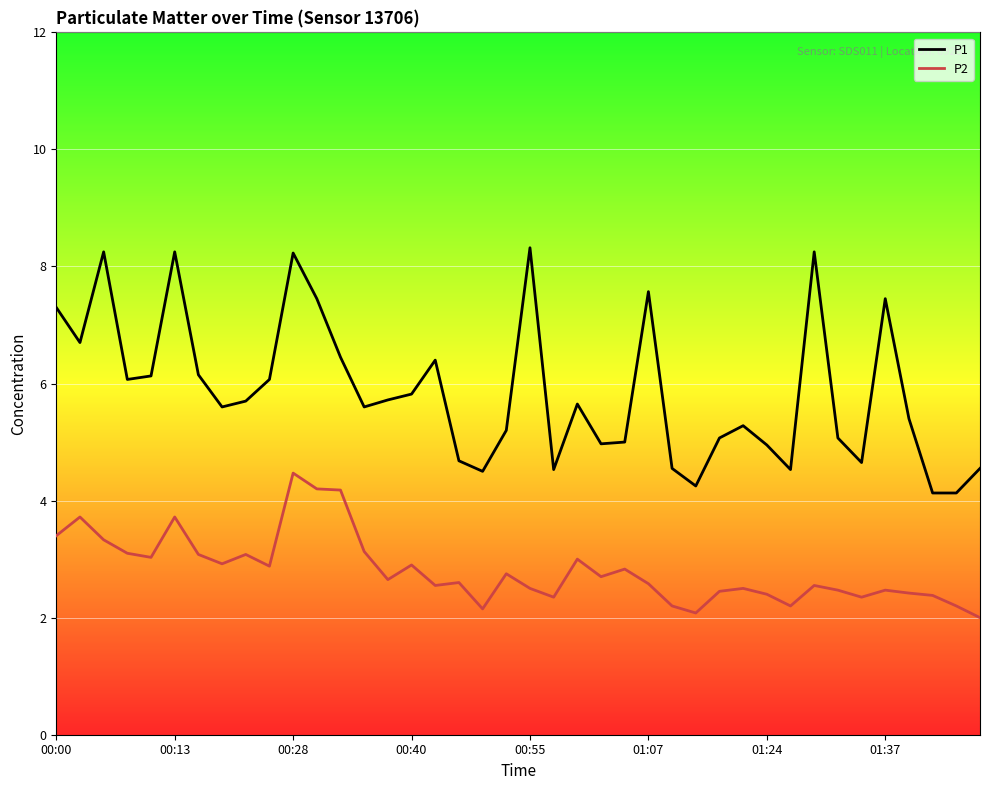

Which series has the largest total across all categories?

P1